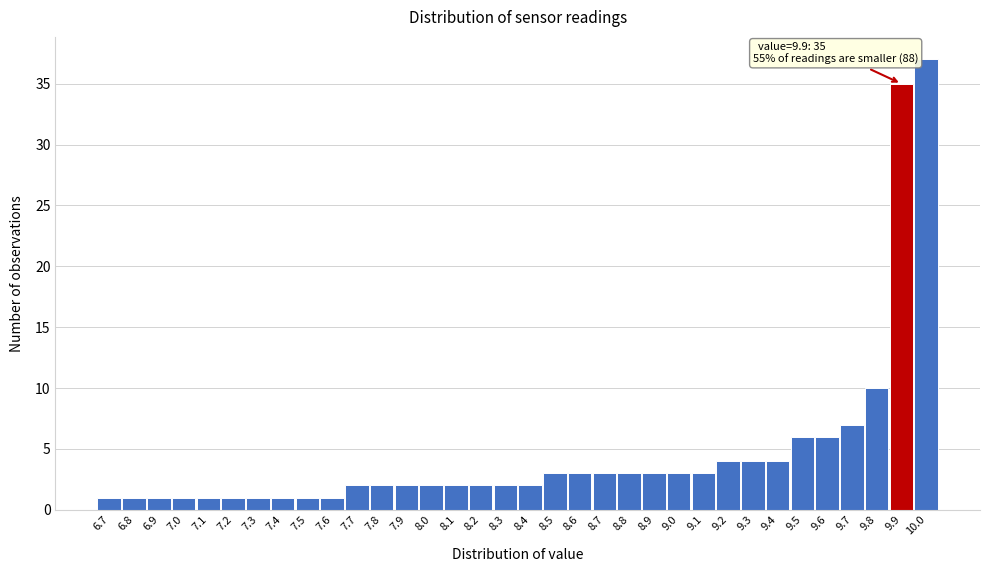

Which range on the x-axis has the tallest bar?

9.95 to 10.05